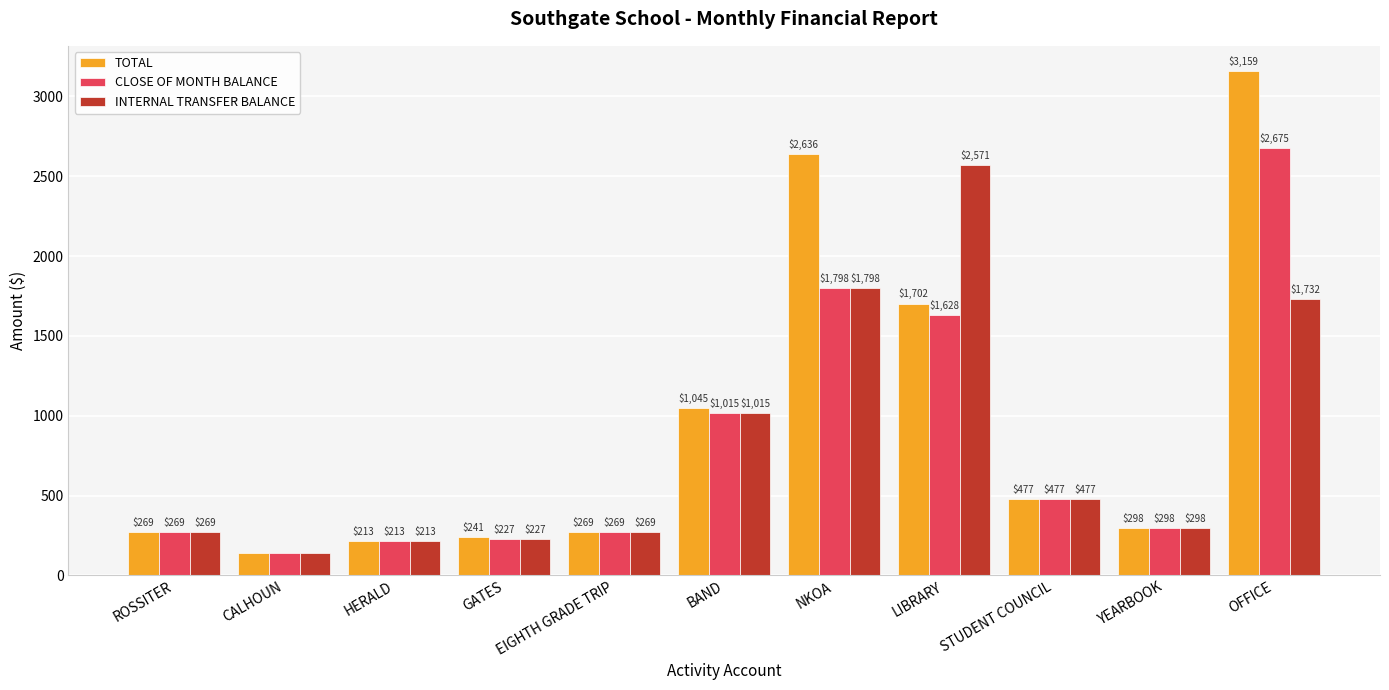

What is the highest value of the TOTAL series?

3158.7